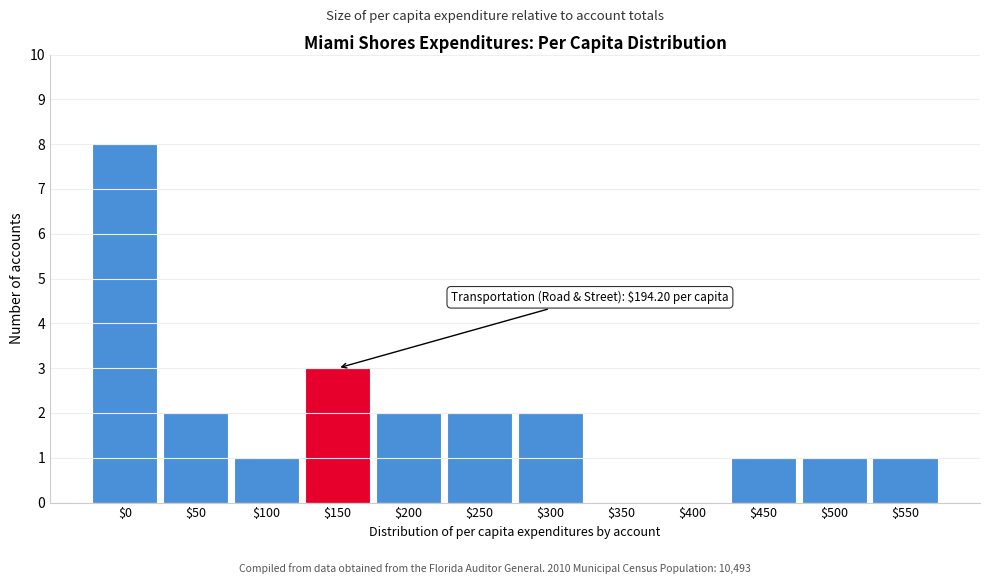

What is the sum of all values?

23